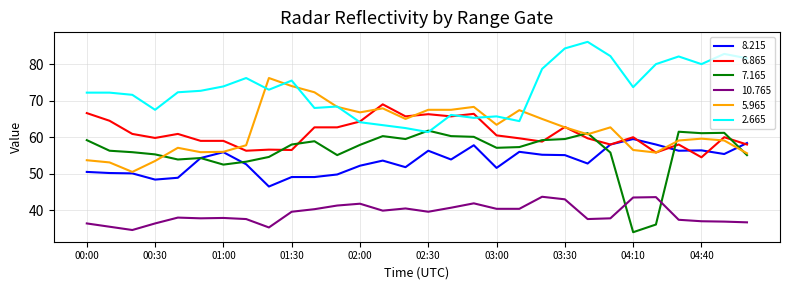

List the series in order of their peak value, highest first.

2.665, 5.965, 6.865, 7.165, 8.215, 10.765